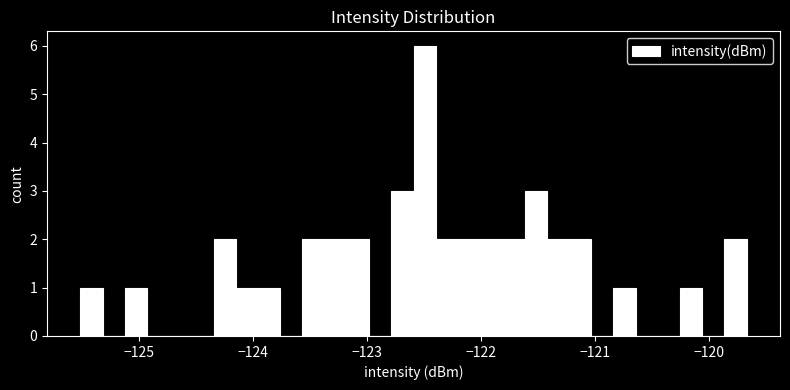

Around what value on the x-axis is the tallest bar? Give the approximate position of its centre, as read against the axis.

-122.5